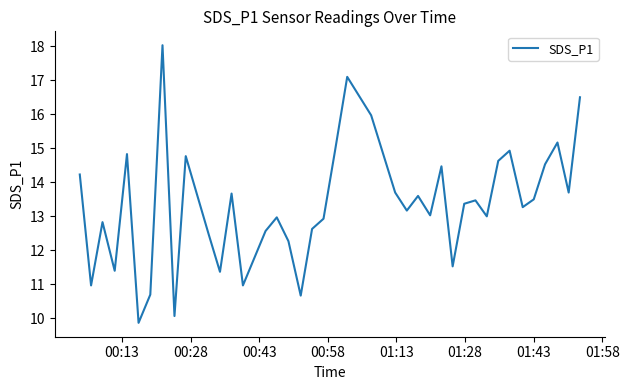

What is the difference between the maximum and minimum values?

8.2